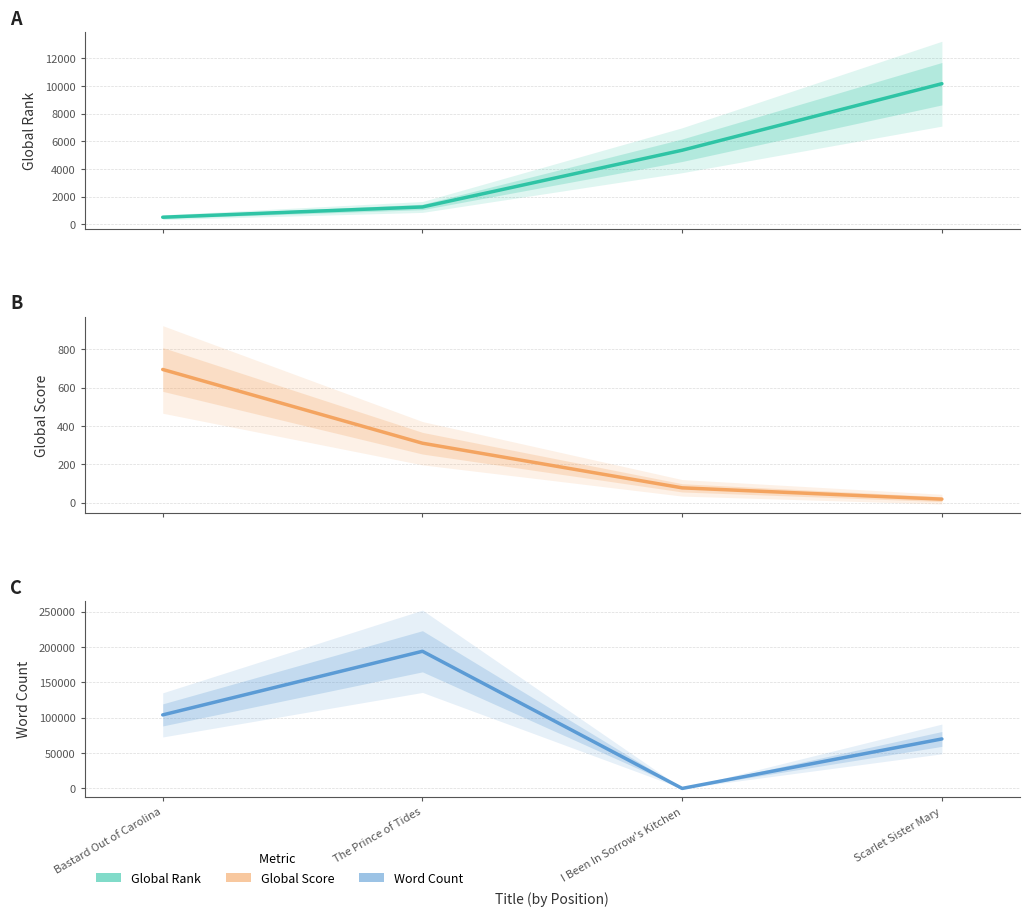

Reading right to left, what are all the values shown in this chart?

Global Rank: 10174	5356	1249	506
Global Score: 18	77	310	695
Word Count: 70000	0	194000	104000